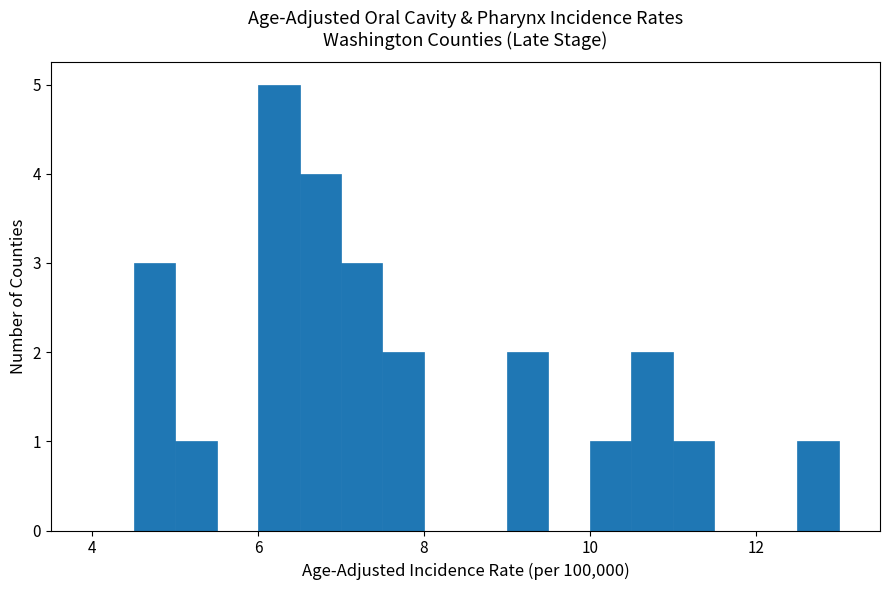

Read against the x-axis, roughly where is the centre of the tallest bar?

6.2